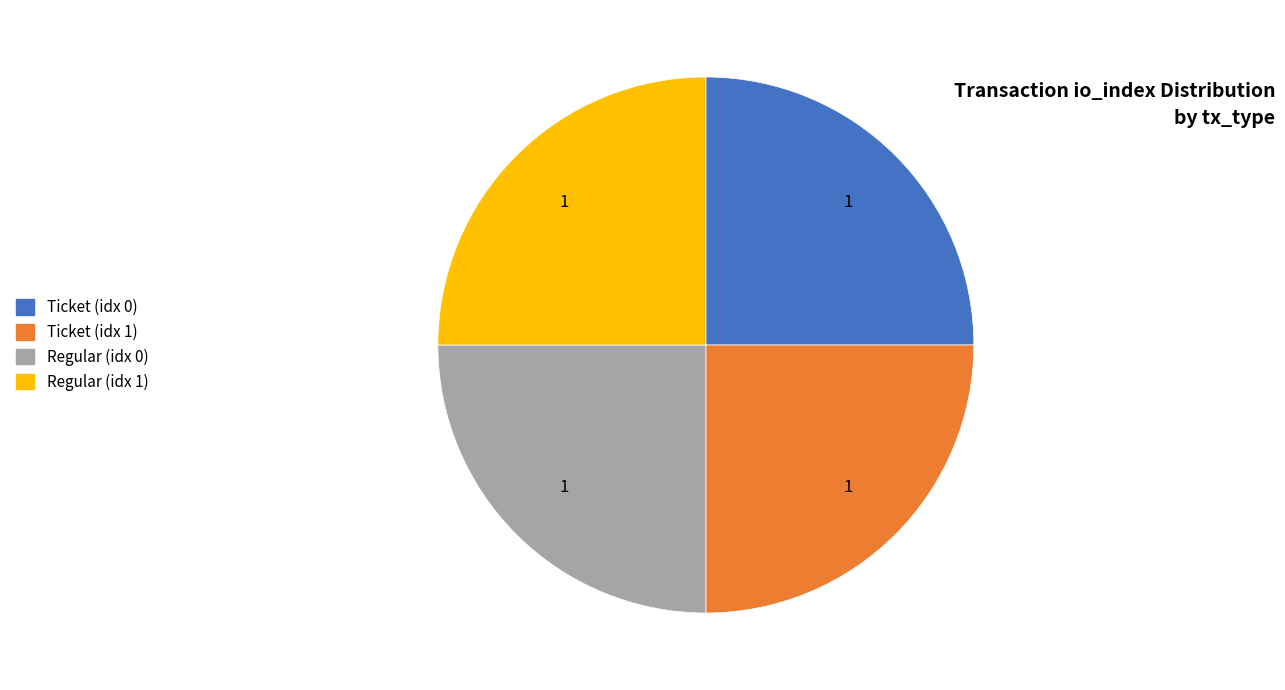

Does any single category account for the majority?

No